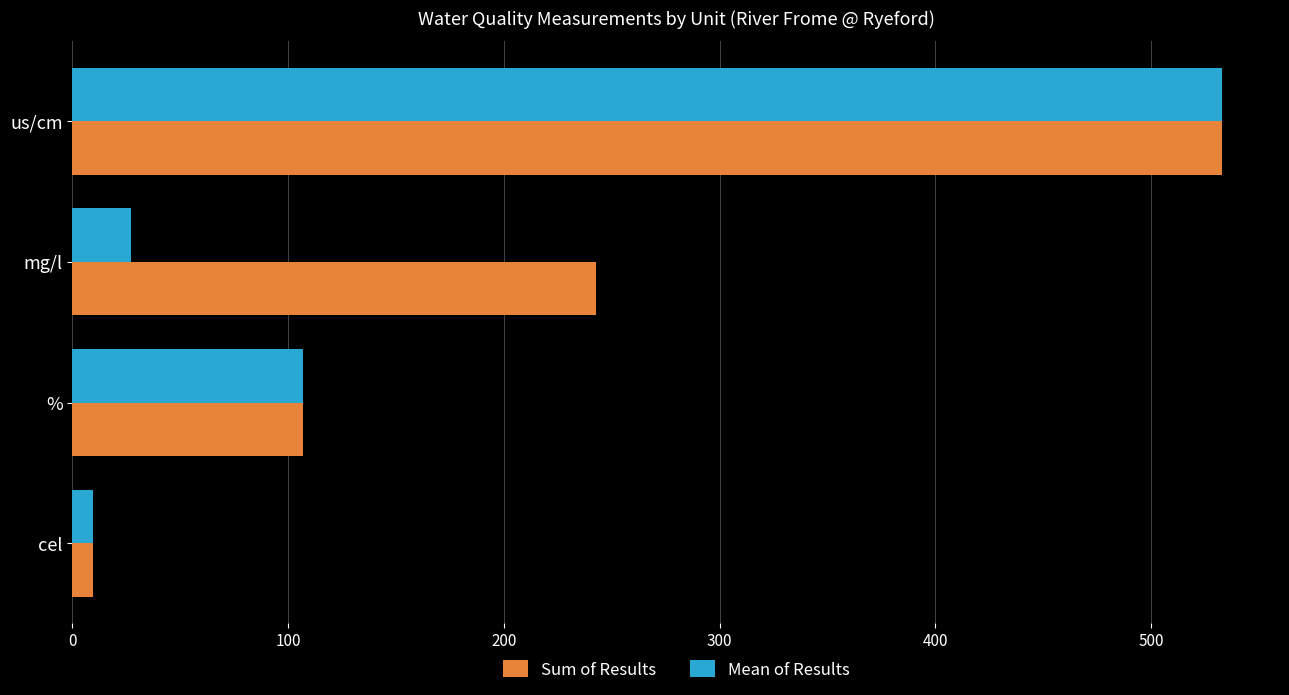

How many series are shown in this chart?

2